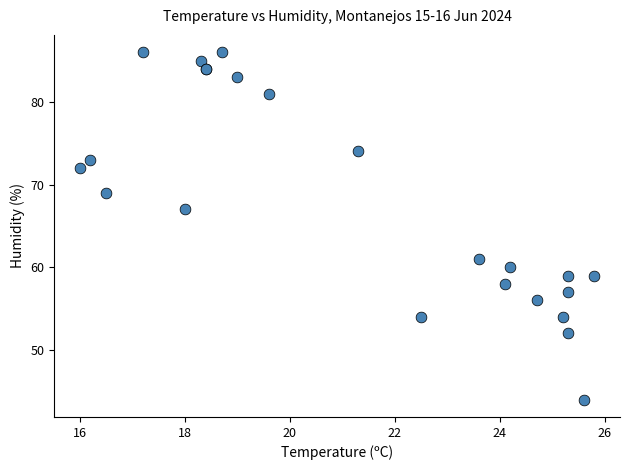

What Y value in the scatter plot is closest to 65?

67